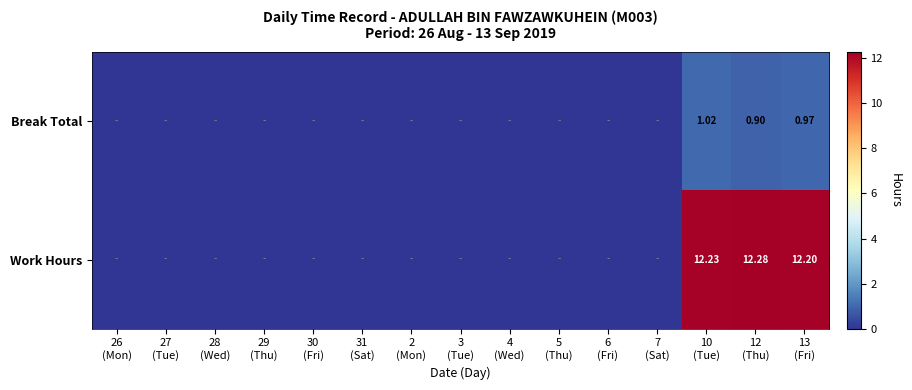

At which category is the sum across all series the highest?

10
(Tue)